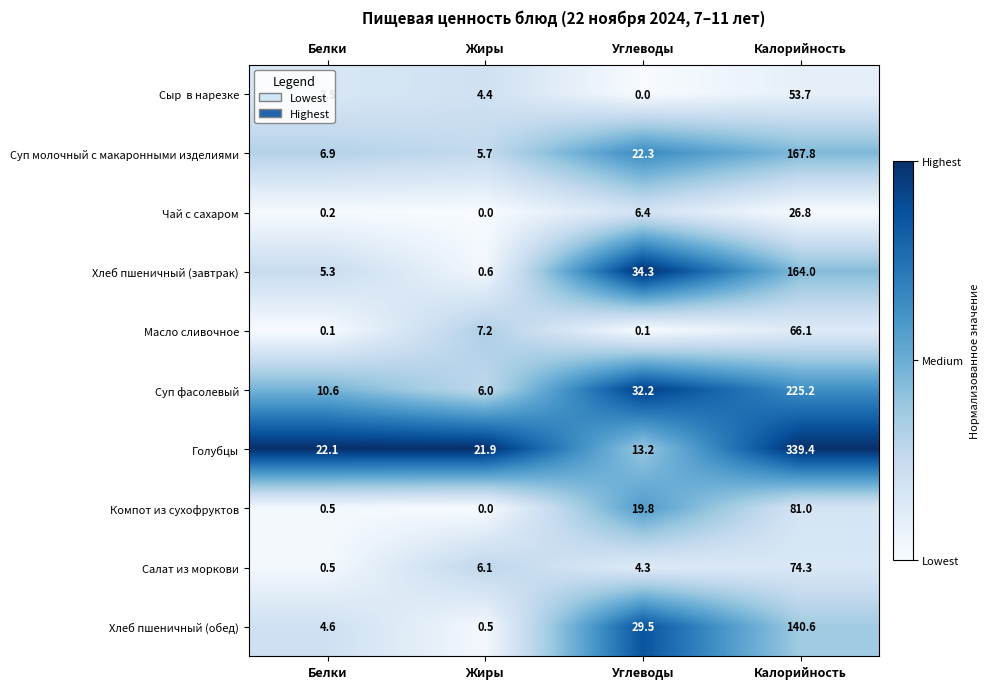

How many distinct data groups are displayed?

10